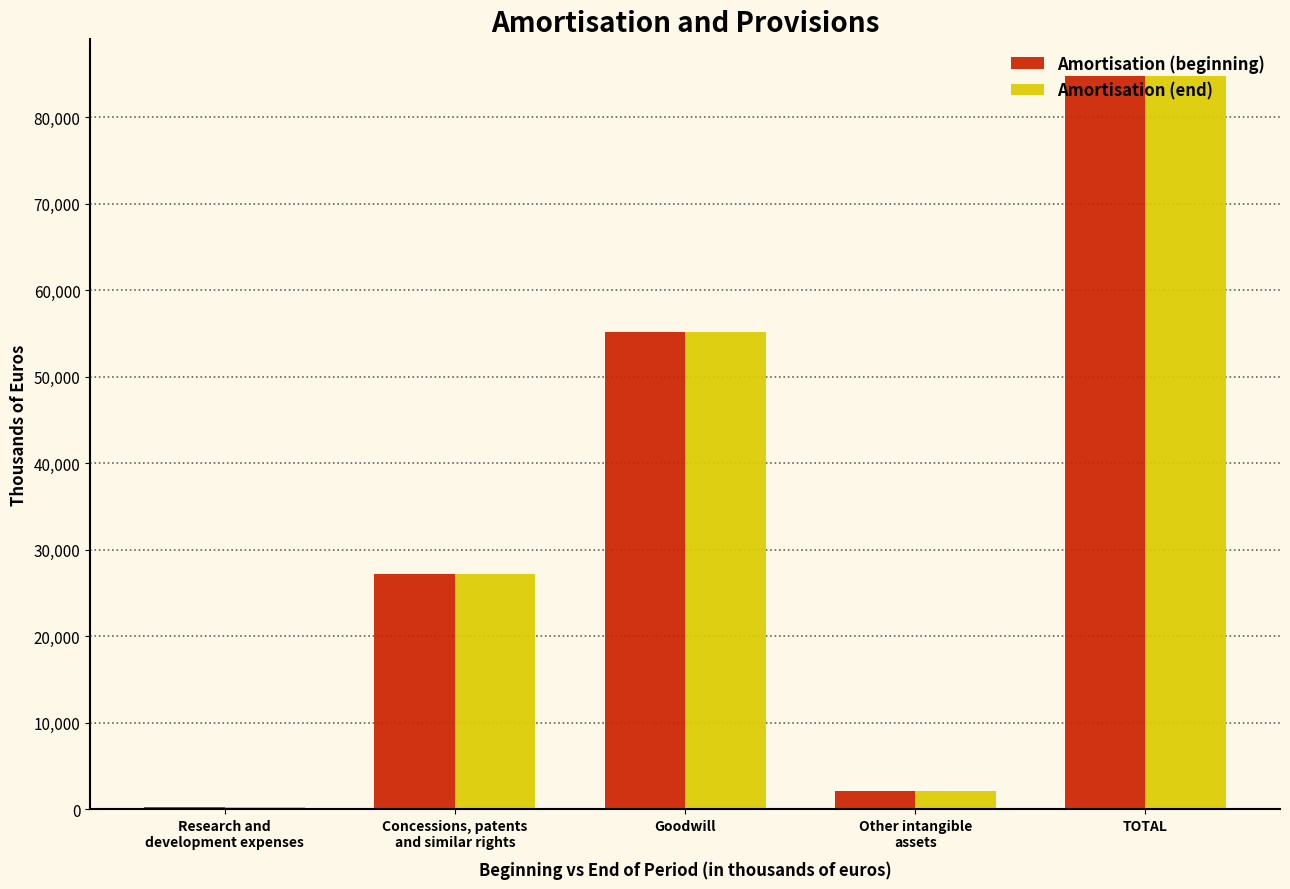

How many groups of bars are there?

5